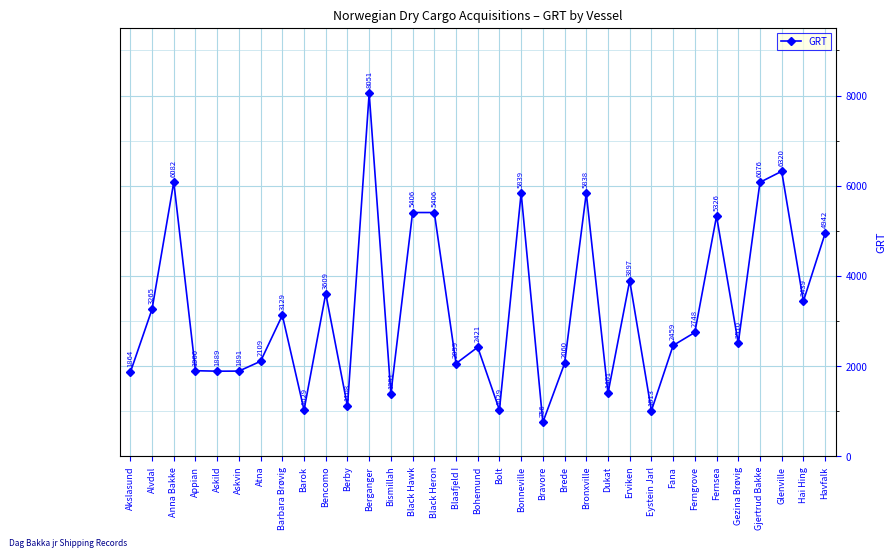

Where is the first local minimum?

Askild